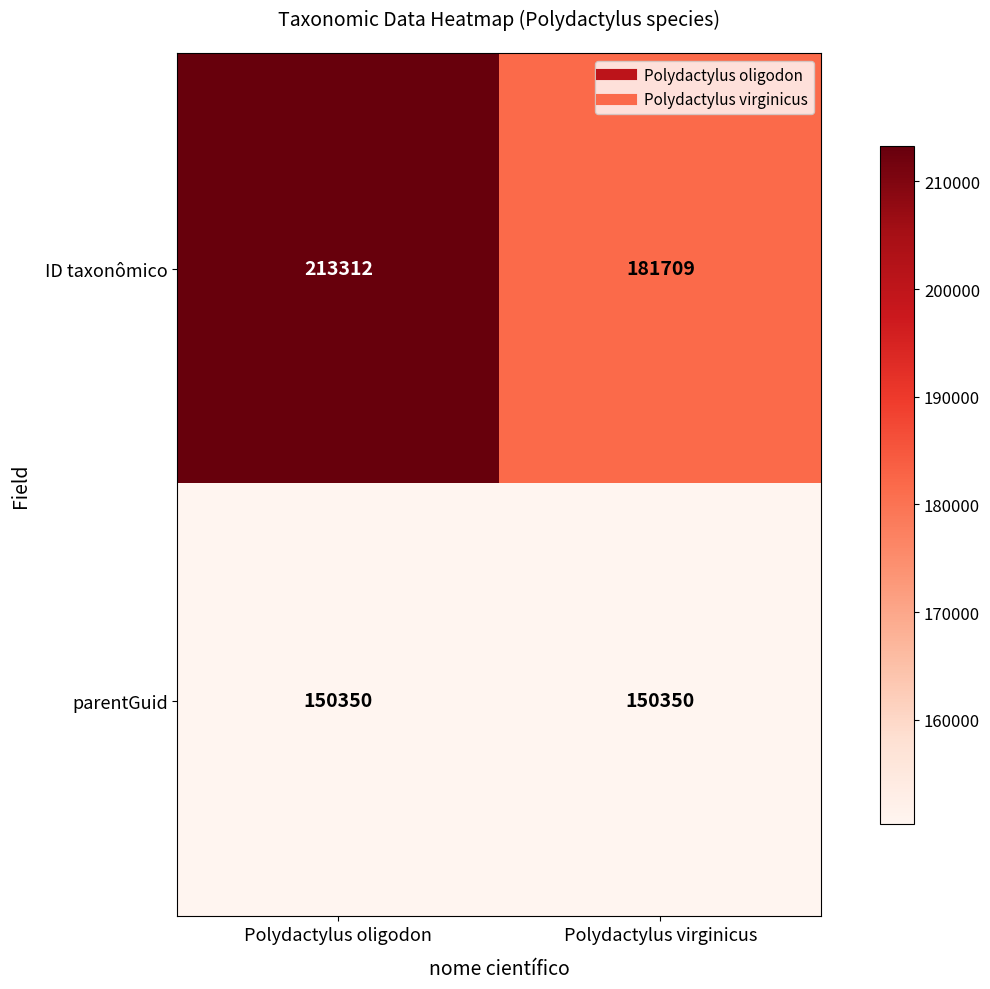

What is the approximate value of ID taxonômico at Polydactylus virginicus?

181709